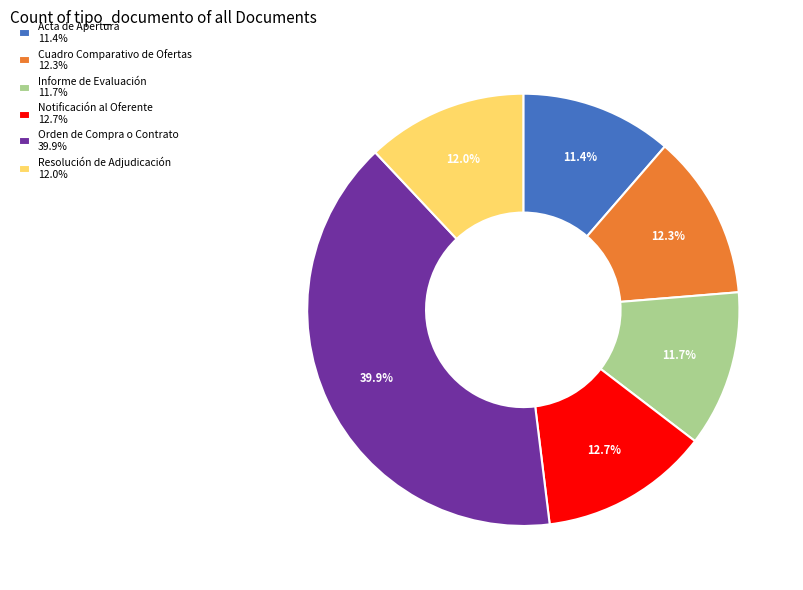

How many slices are in this pie chart?

6